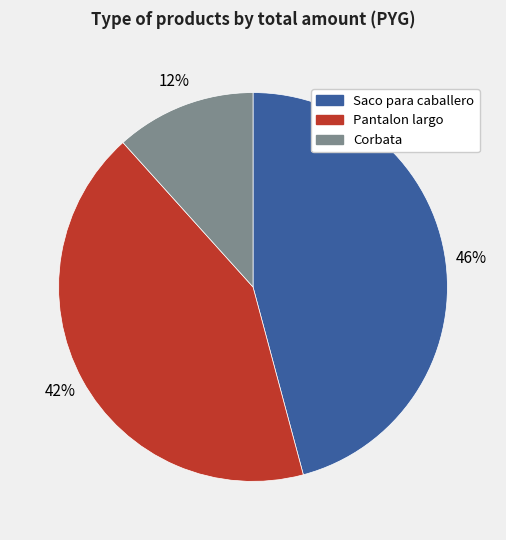

To the nearest percent, what percentage of the pie is Corbata?

12%